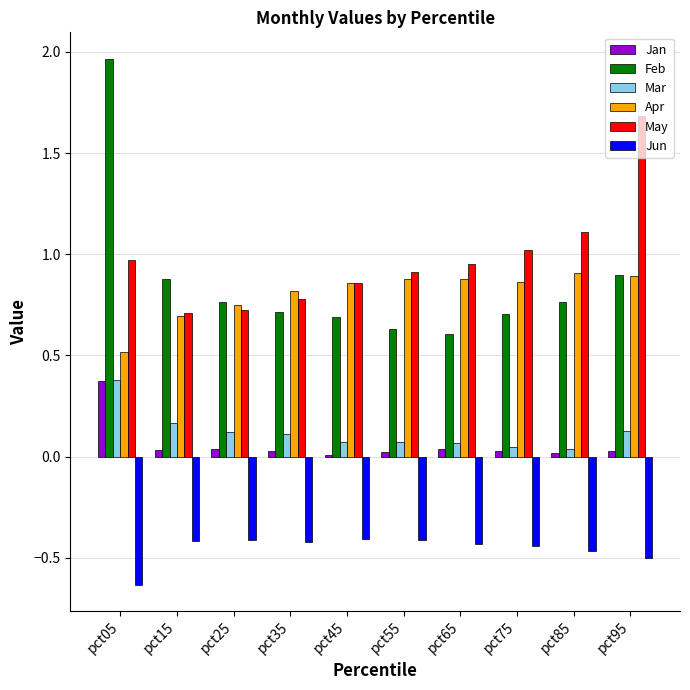

What is the difference between the second highest and second lowest values in the May series?

0.4